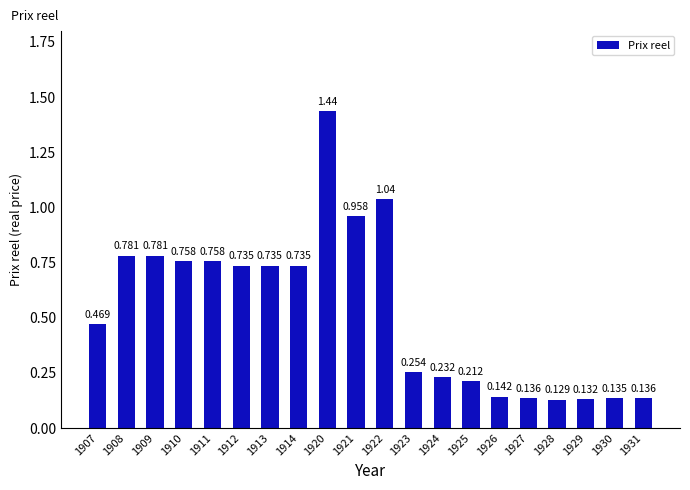

What is the sum of the values at 1911 and 1908?

1.5